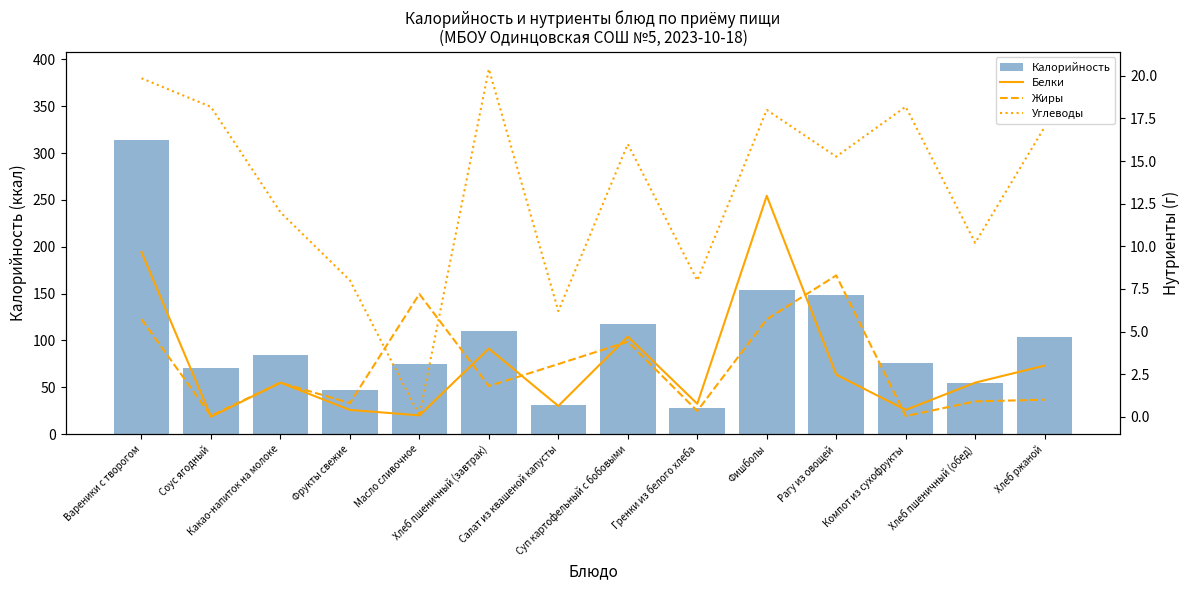

Is it true that Углеводы equals 20.4 at Хлеб пшеничный (завтрак)?

True